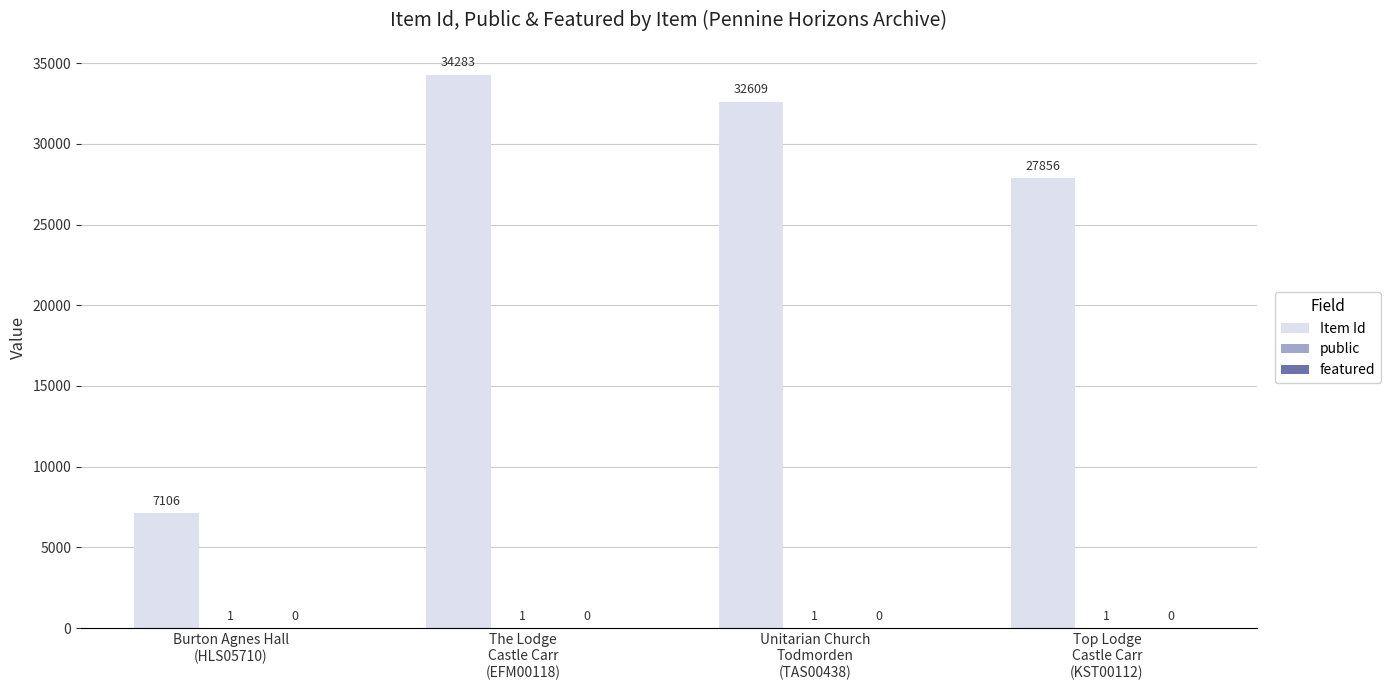

What is the maximum value for Item Id?

34283